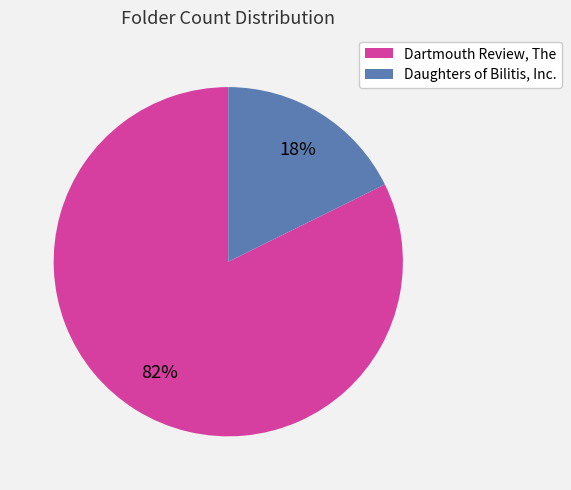

Do Dartmouth Review, The and Daughters of Bilitis, Inc. together represent more than half of the pie?

Yes